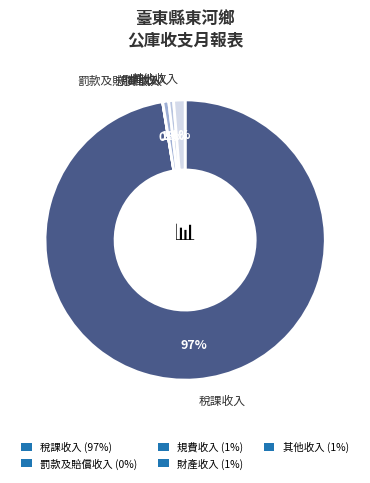

What percentage is the 其他收入 slice, to the nearest percent?

1%